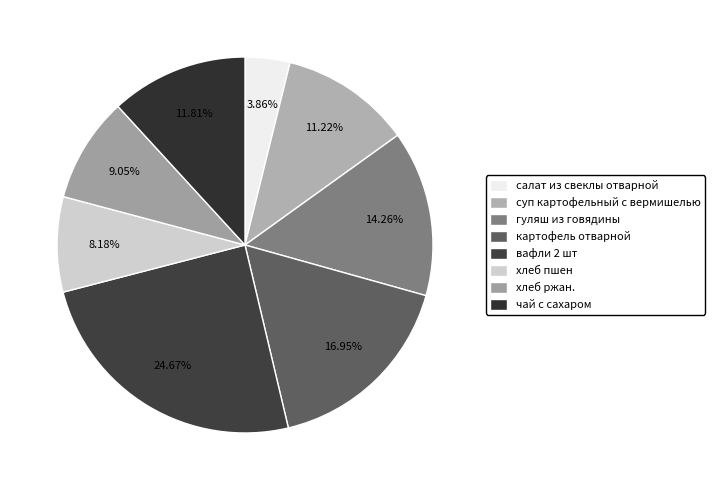

Does салат из свеклы отварной account for over 50% of the chart?

No